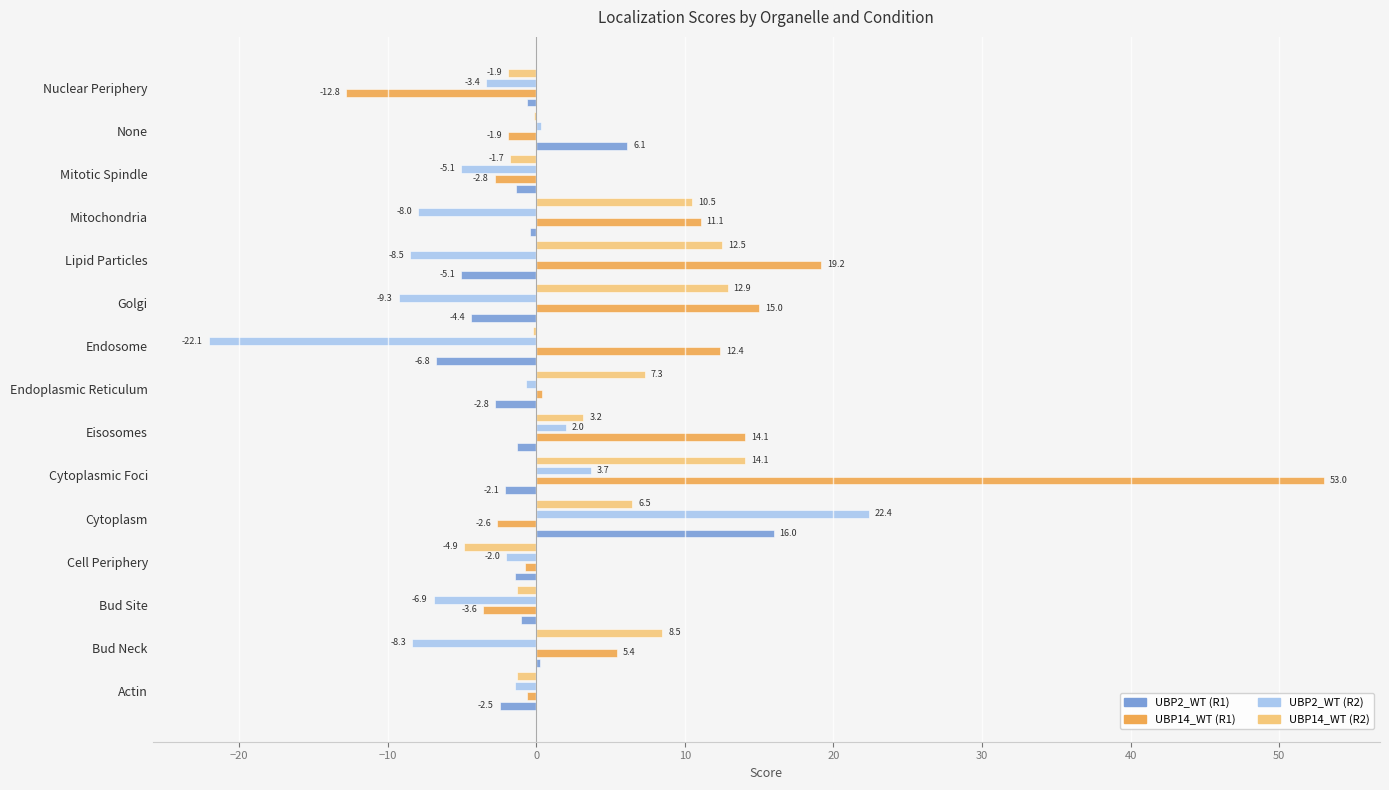

What is the approximate value of UBP14_WT (R2) at Cell Periphery?

-4.9